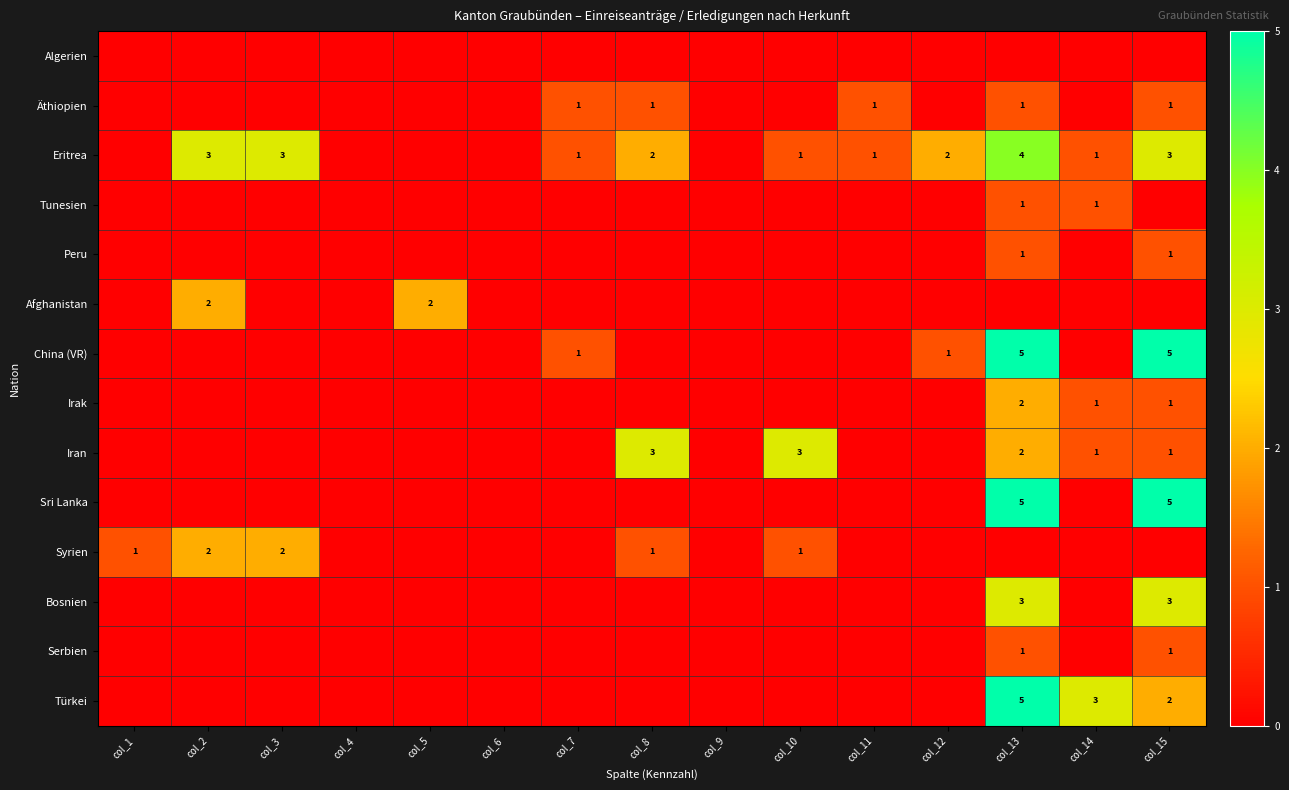

Count the number of data series in this chart.

14